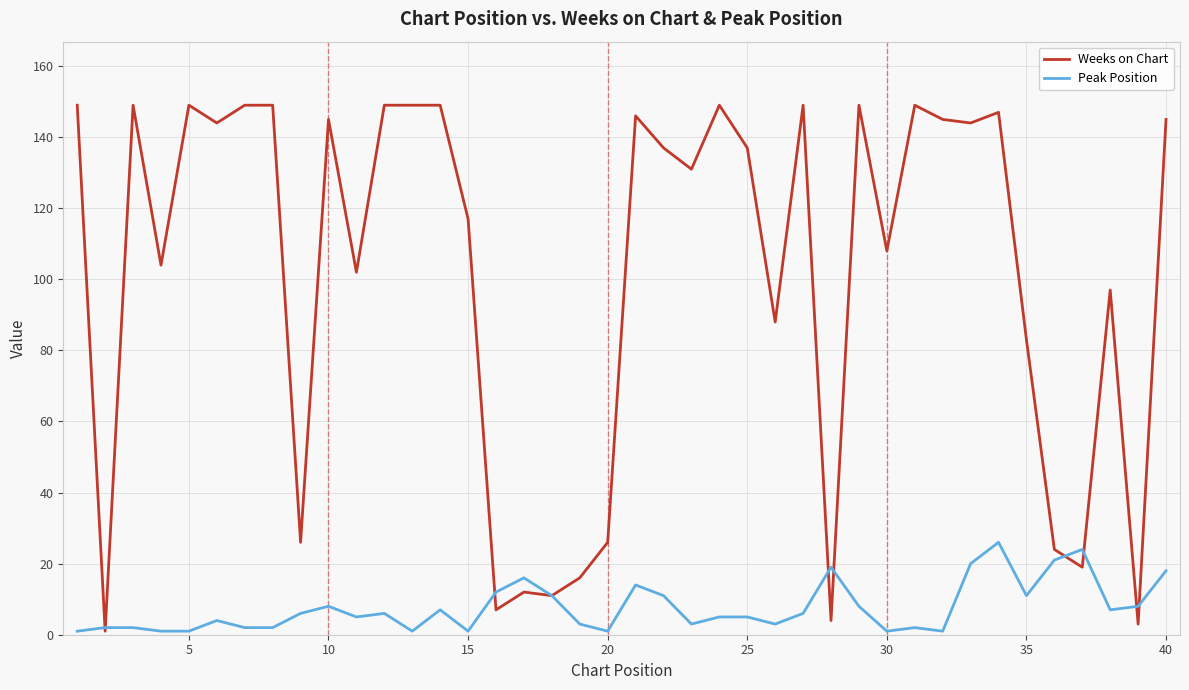

List the series in order of their overall mean, highest first.

Weeks on Chart, Peak Position